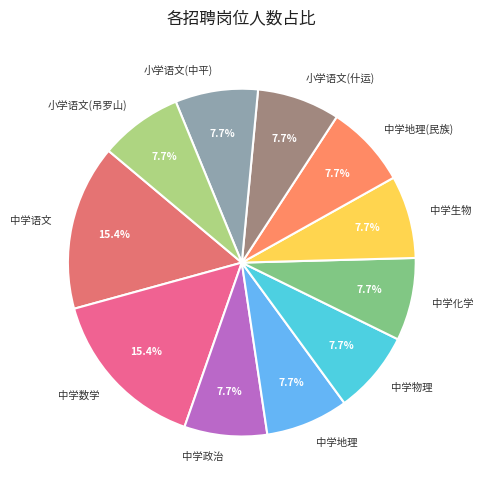

Is there any slice that represents more than half of the pie?

No